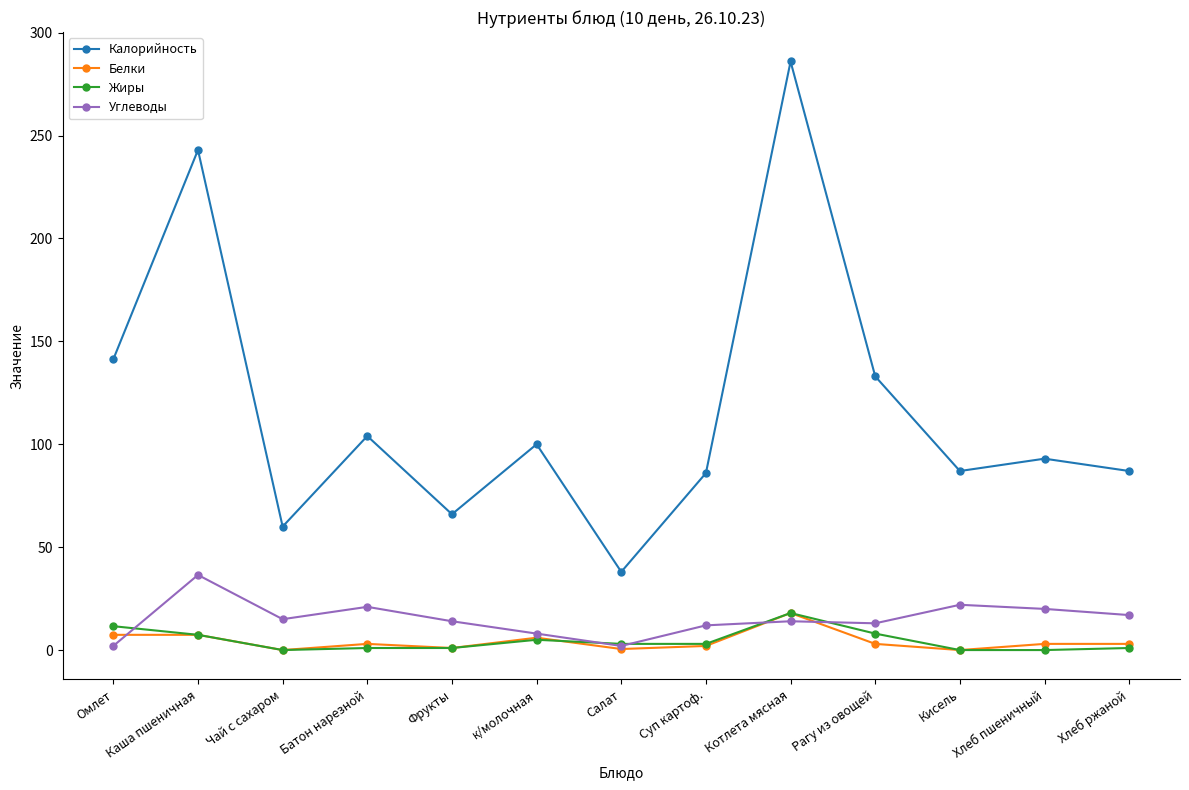

Between which two adjacent categories do Белки and Углеводы first intersect?

Омлет and Каша пшеничная